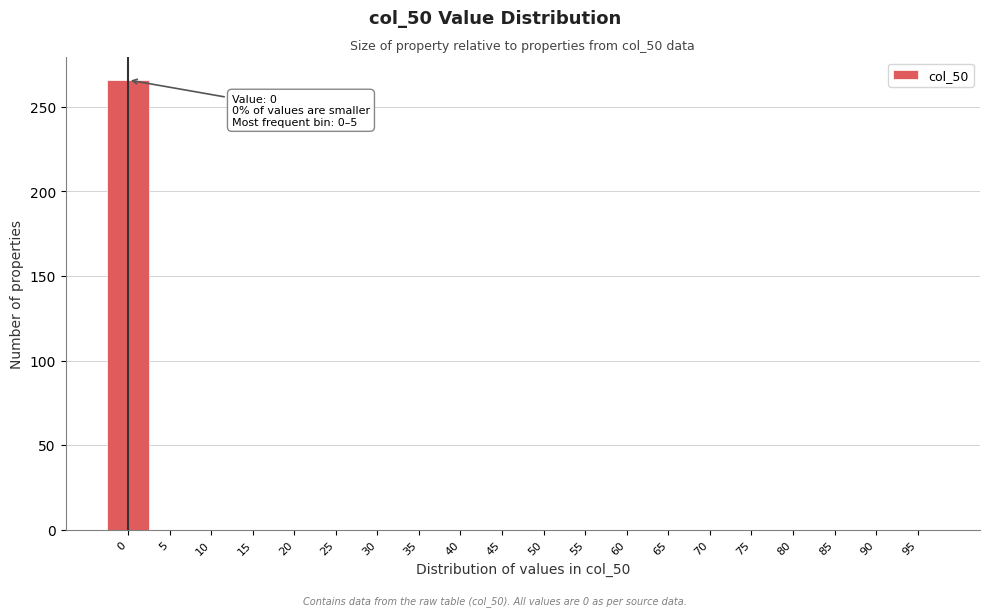

Reading right to left, what are all the values shown in this chart?

95=0	90=0	85=0	80=0	75=0	70=0	65=0	60=0	55=0	50=0	45=0	40=0	35=0	30=0	25=0	20=0	15=0	10=0	5=0	0=266